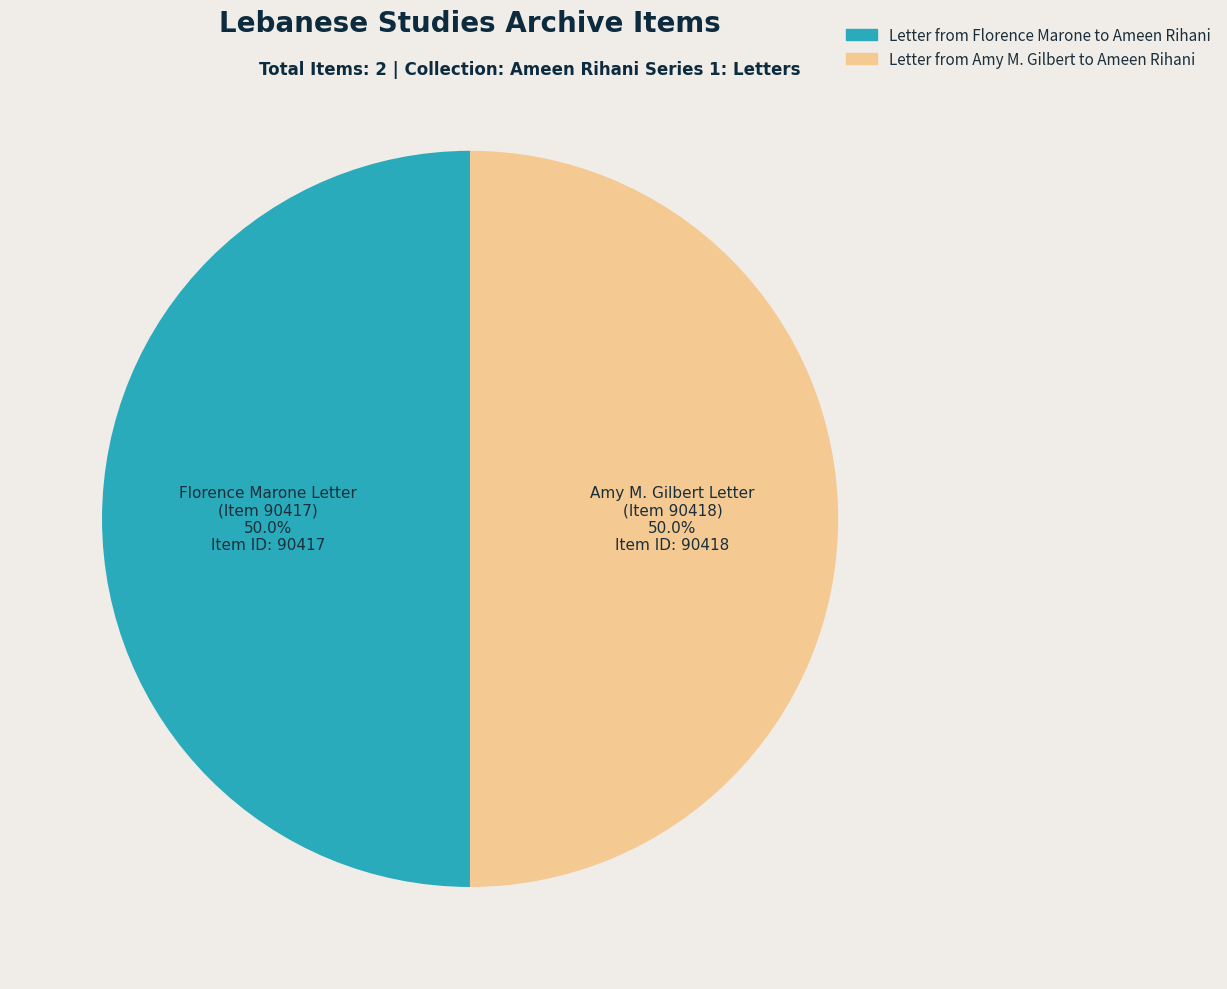

What is the ratio of the value at Letter from Florence Marone to Ameen Rihani to the value at Letter from Amy M. Gilbert to Ameen Rihani?

1.0